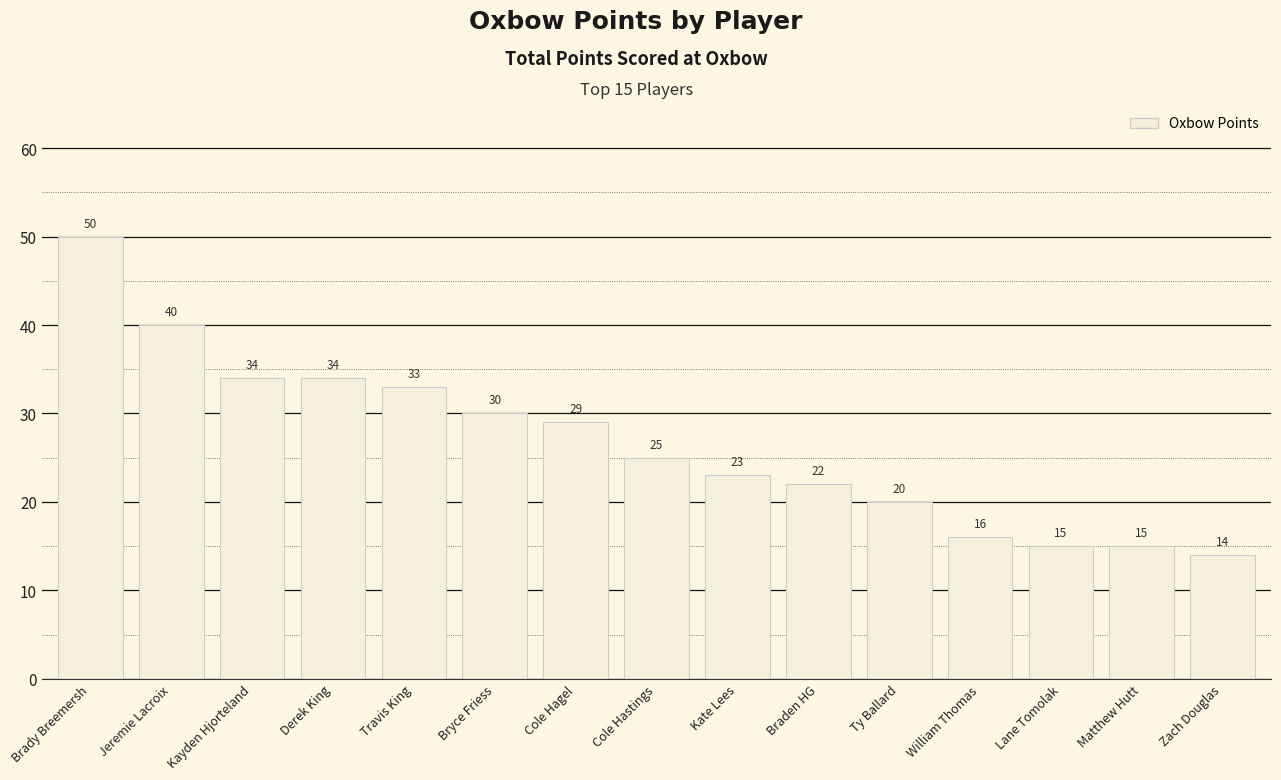

What is the ratio of the value at Braden HG to the value at Kayden Hjorteland?

0.6